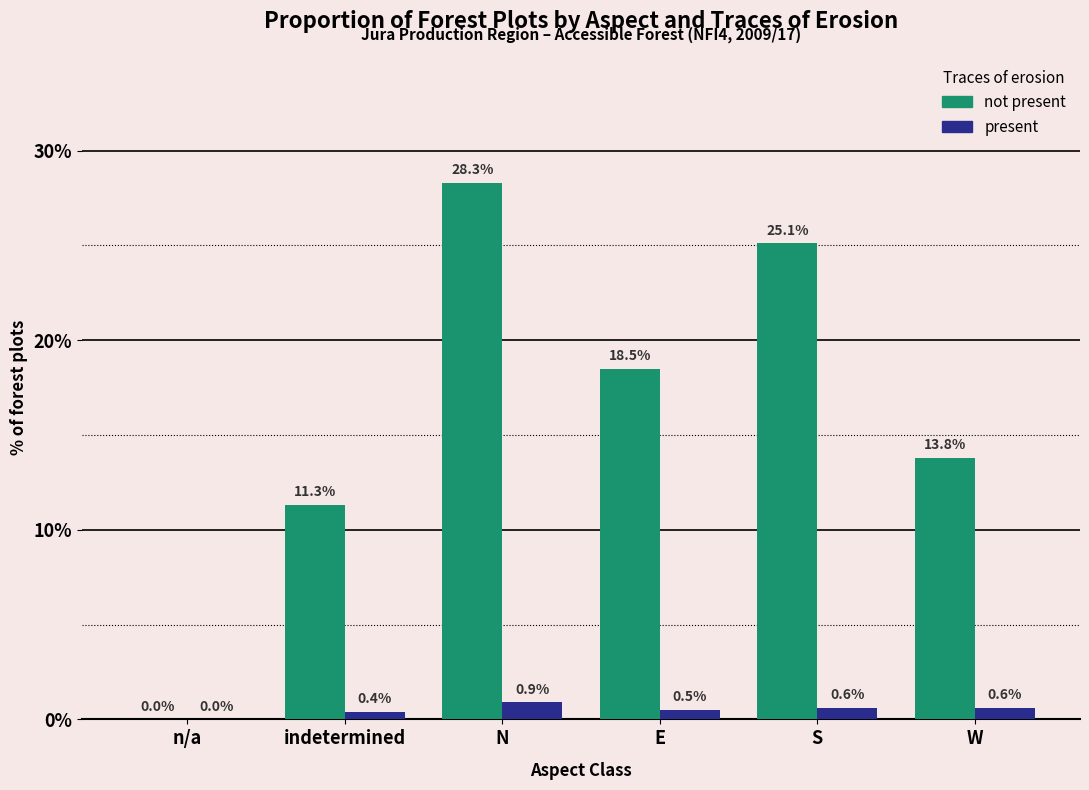

Reading left to right, transcribe all the data shown in this chart.

not present: n/a=0.0	indetermined=11.3	N=28.3	E=18.5	S=25.1	W=13.8
present: n/a=0.0	indetermined=0.4	N=0.9	E=0.5	S=0.6	W=0.6